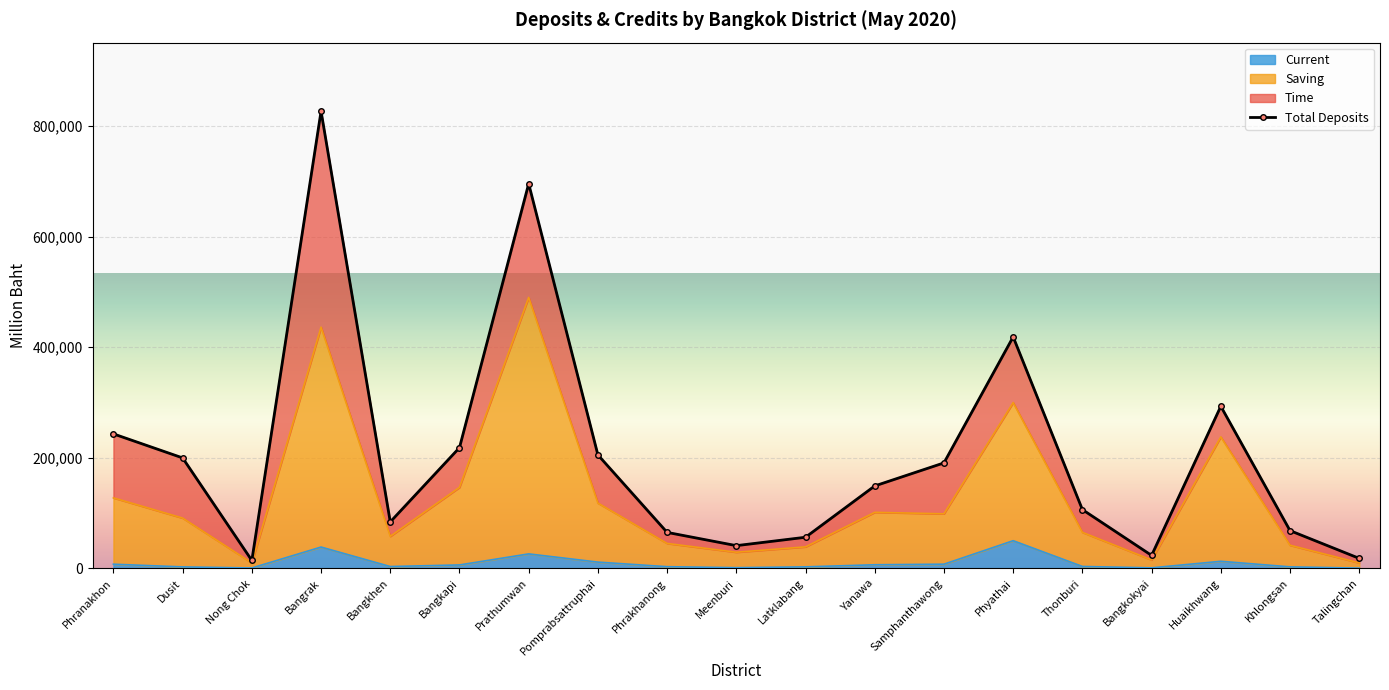

At which category does the data reach its first local valley?

Nong Chok